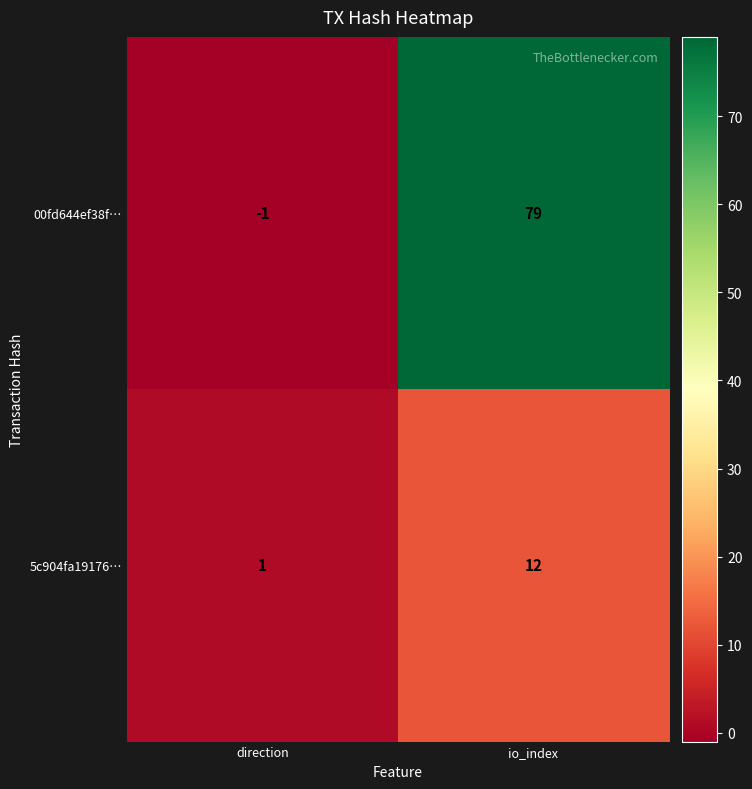

What is the spread (max minus min) of values at io_index?

67